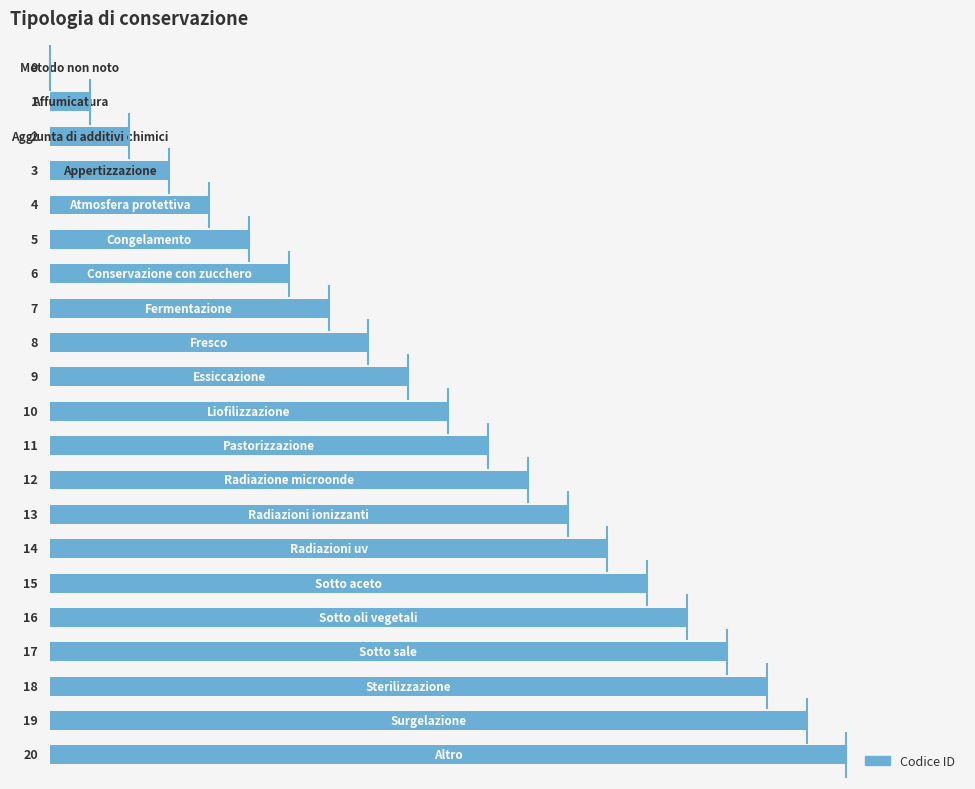

What is the change in value from 9 to 15?

+6